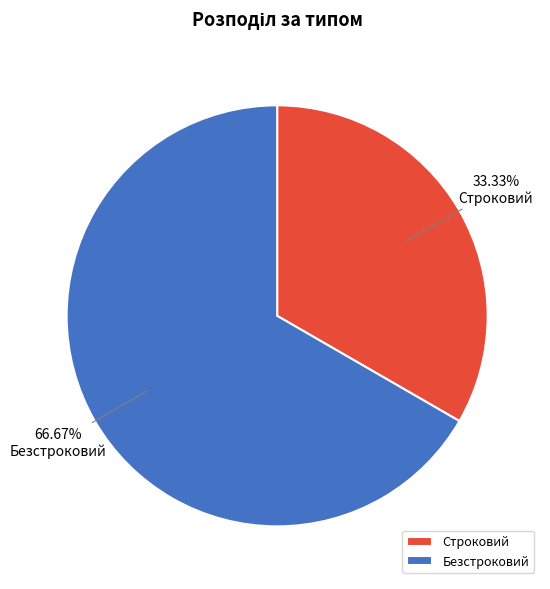

Is the sum of Безстроковий and Строковий greater than half?

Yes